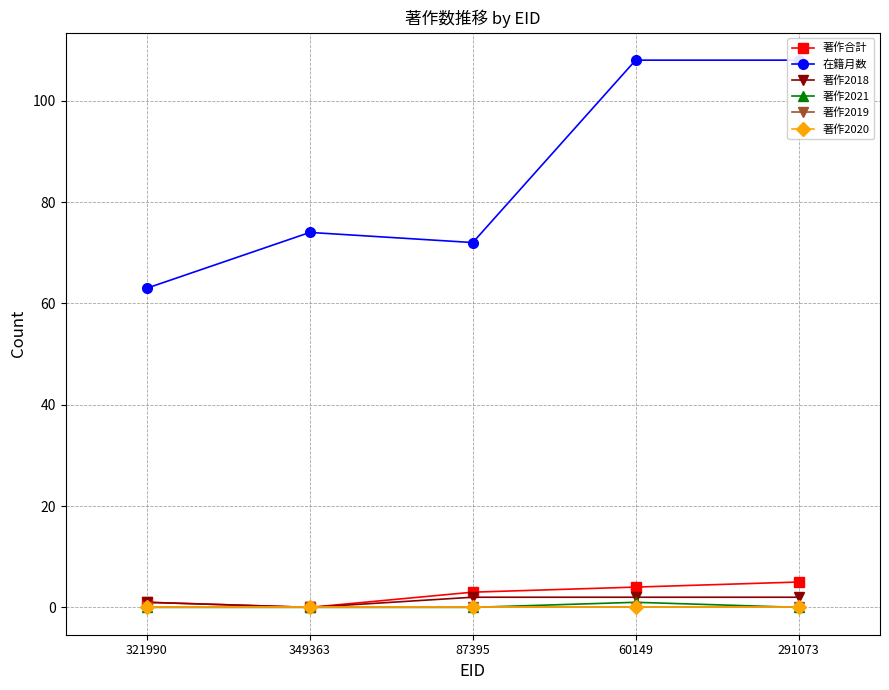

What is the difference between the maximum and minimum values in the 著作2021 series?

1